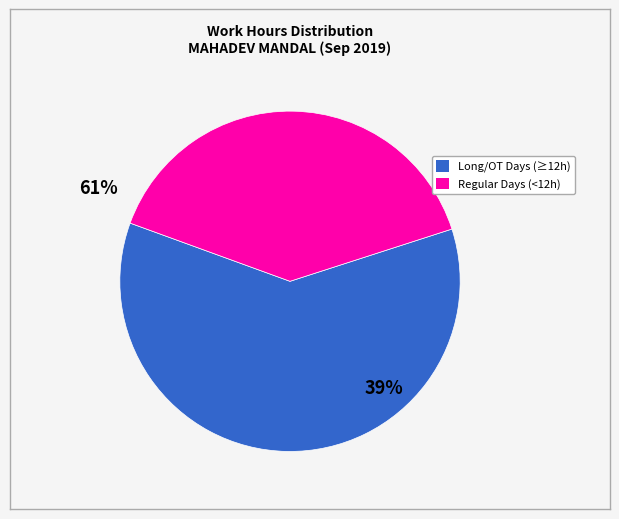

Does any single category account for the majority?

Yes